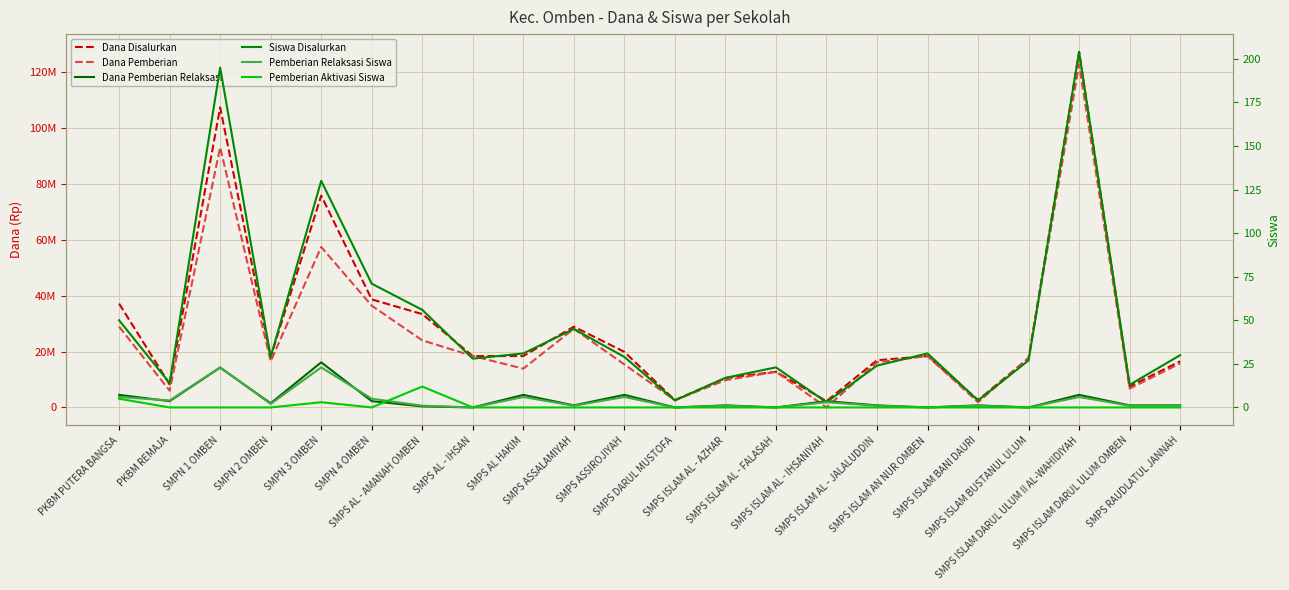

Rank the series at PKBM REMAJA from highest to lowest value.

Dana Disalurkan, Dana Pemberian, Dana Pemberian Relaksasi, Siswa Disalurkan, Pemberian Relaksasi Siswa, Pemberian Aktivasi Siswa